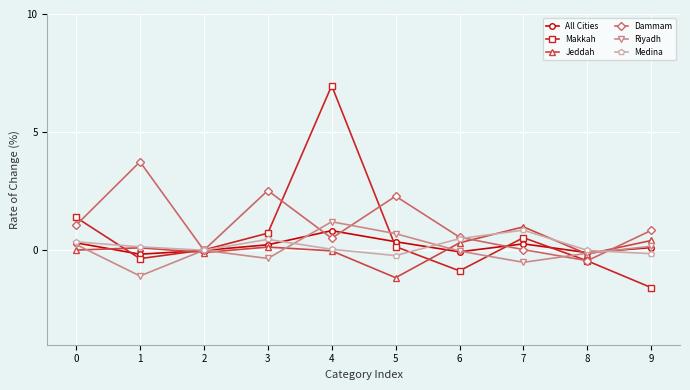

At which category is the sum across all series the highest?

4